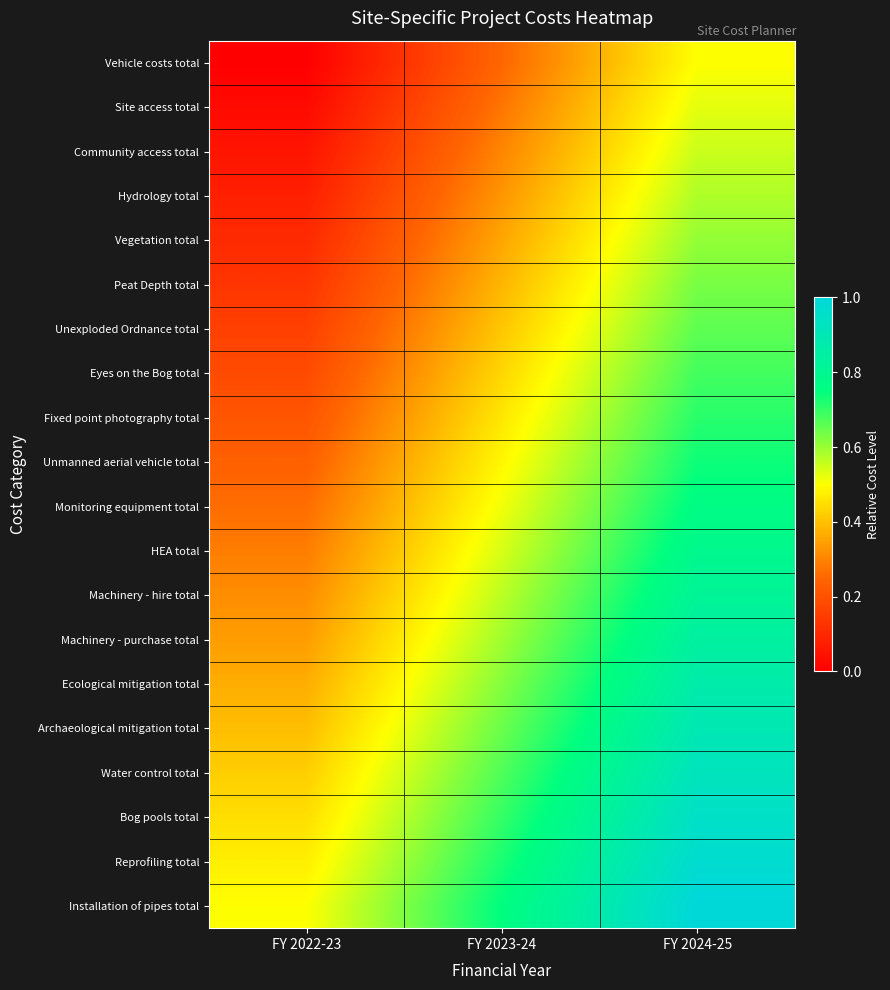

How many data points does each series have?

3